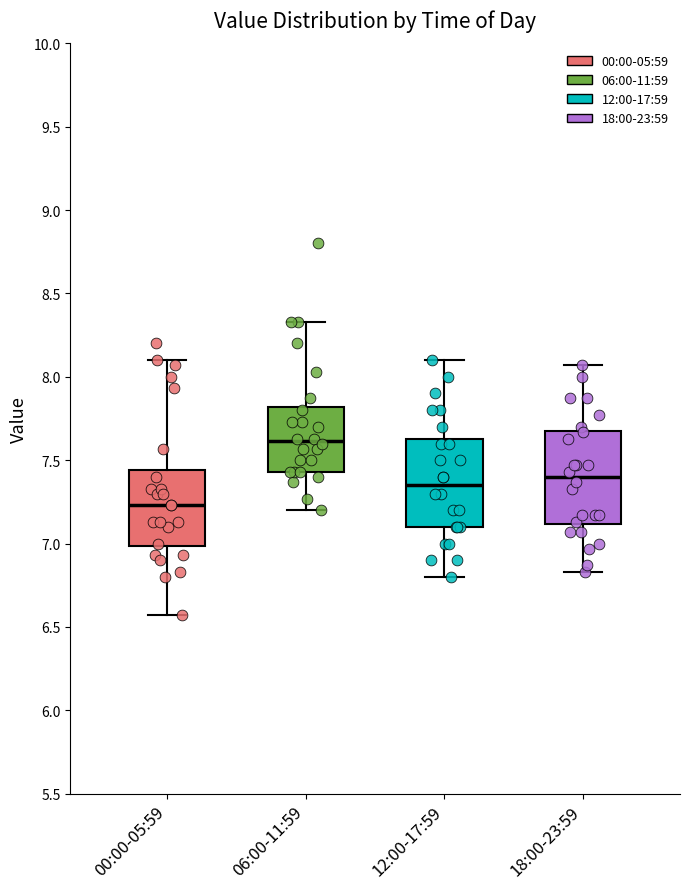

Where does the median line of the box for 06:00-11:59 sit on the y-axis? The values are not printed on the chart, so give them approximately, as read against the axis.

7.60